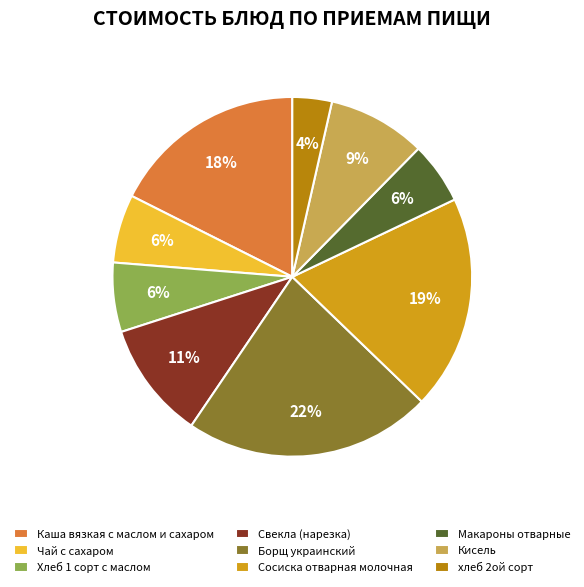

Between хлеб 2ой сорт and Каша вязкая с маслом и сахаром, which is larger?

Каша вязкая с маслом и сахаром